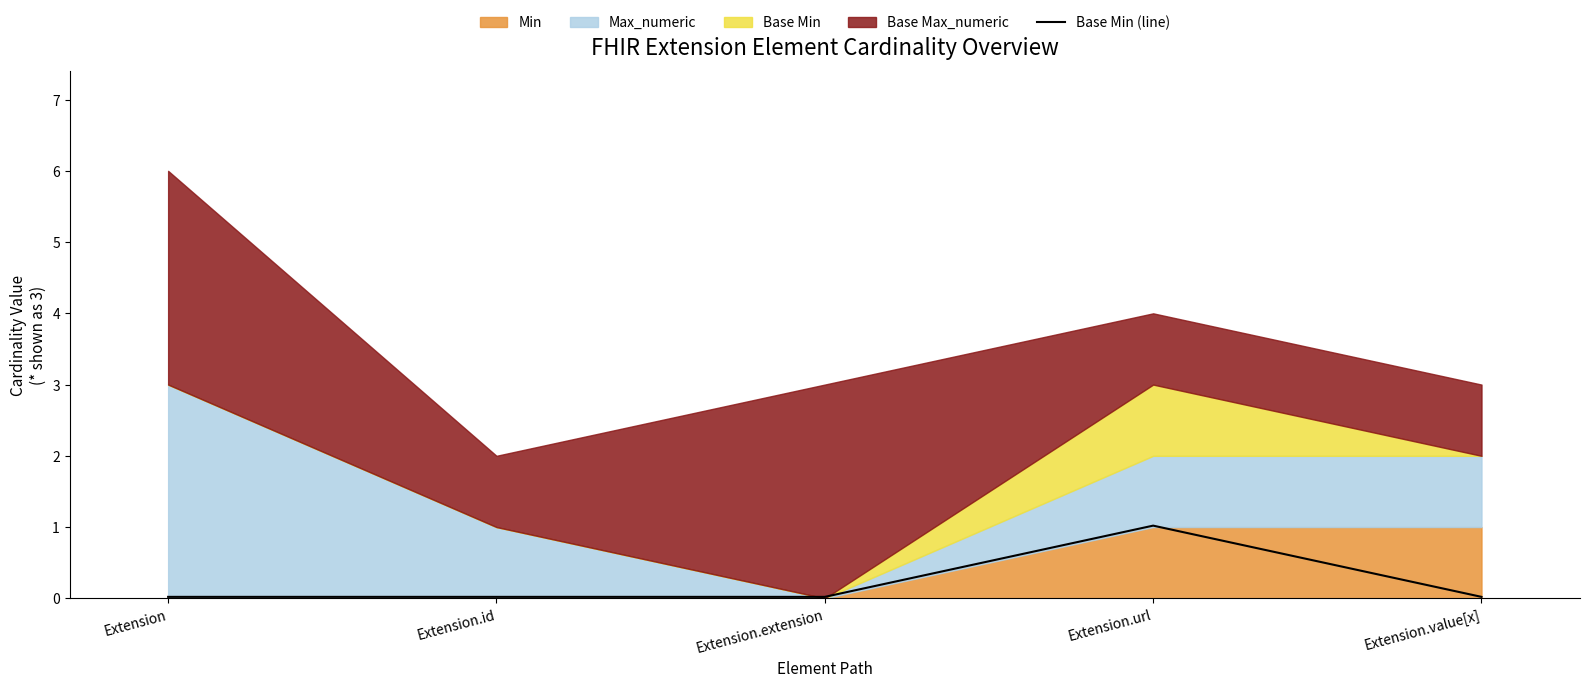

True or false: Base Min (line) has a value of 0.0 at Extension.extension.

True